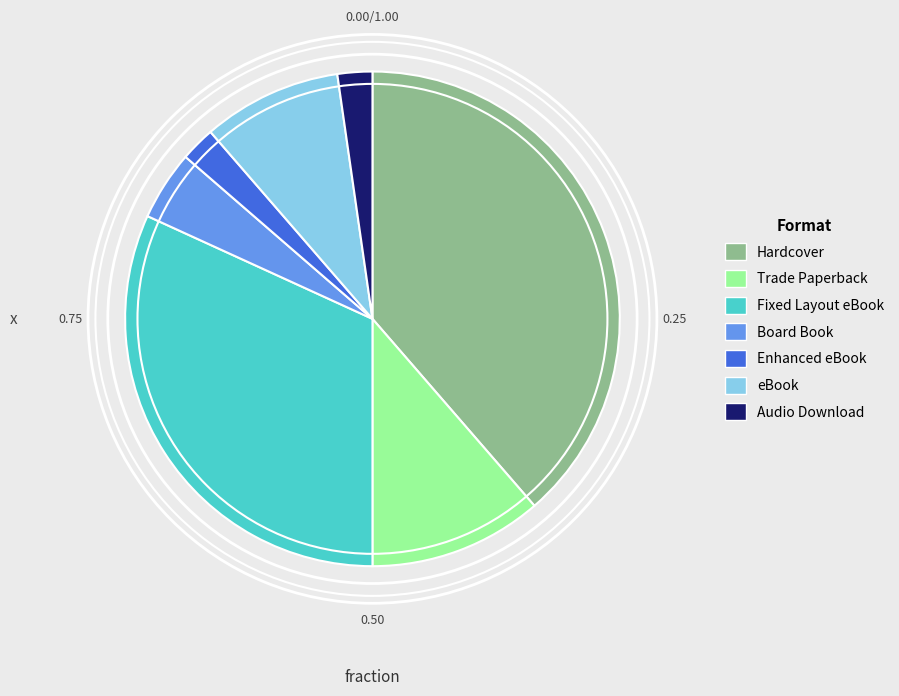

The eBook slice represents 1% of the pie. True or false?

False